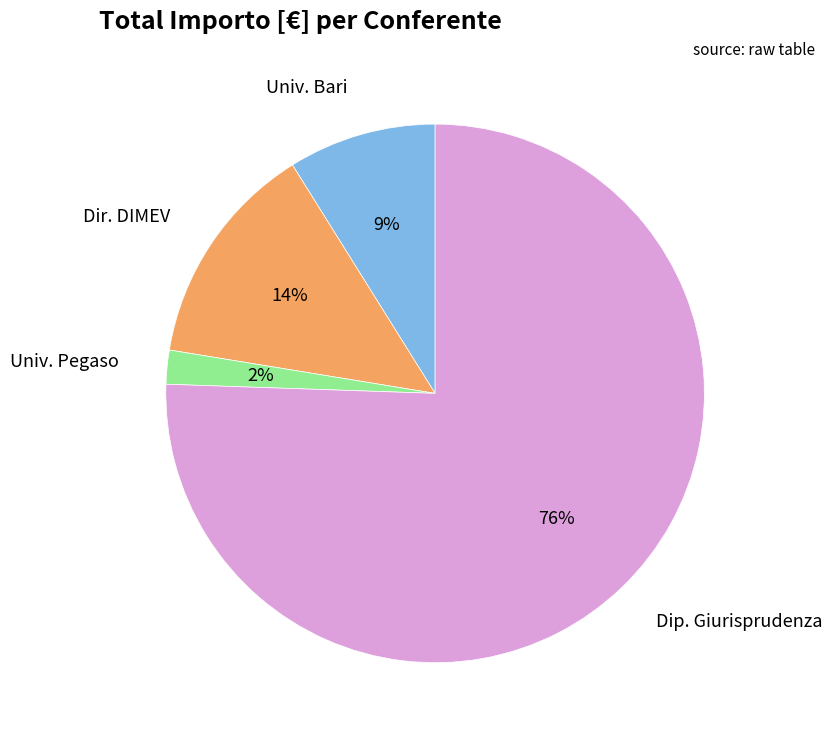

To the nearest percent, what percentage of the pie is Dir. DIMEV?

14%